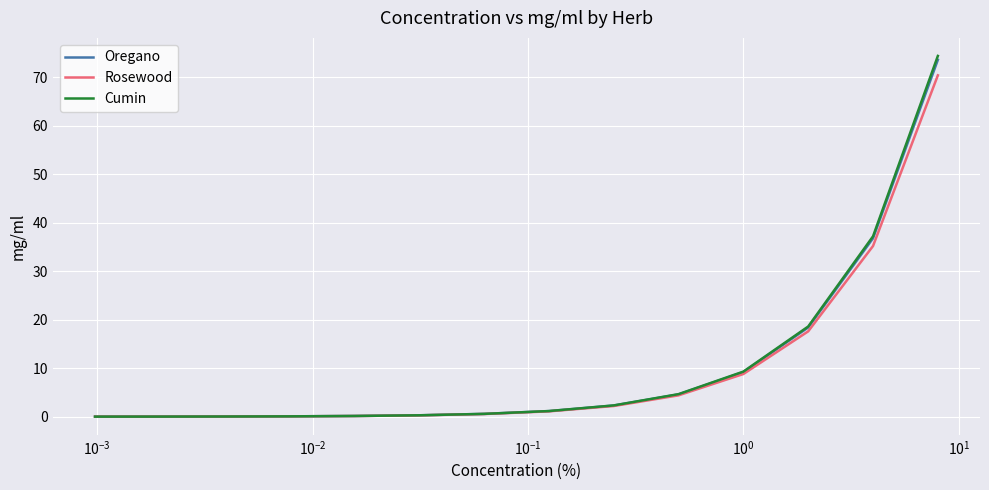

What is the maximum value for Cumin?

74.4